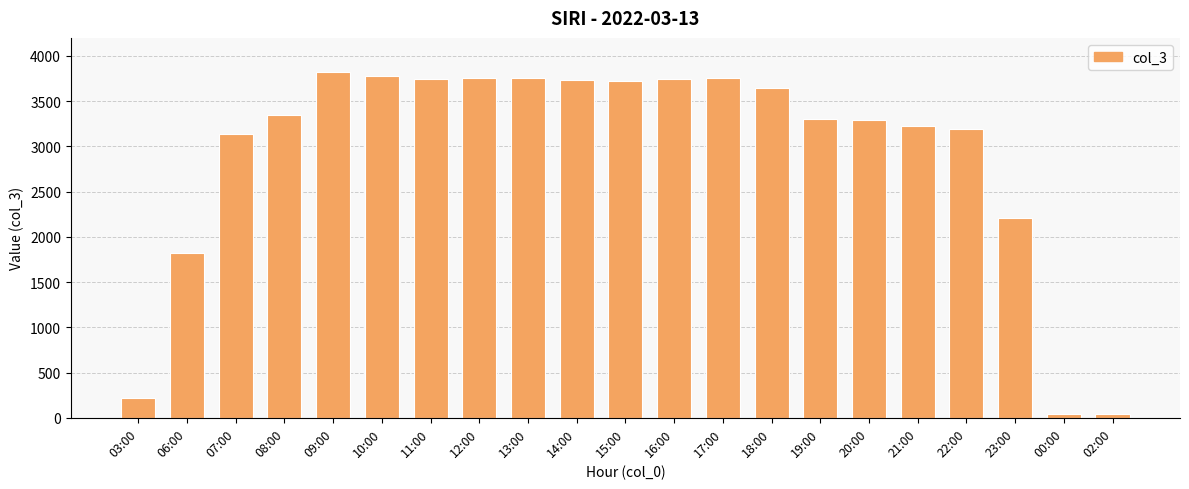

What is the ratio of the value at 07:00 to the value at 22:00?

1.0